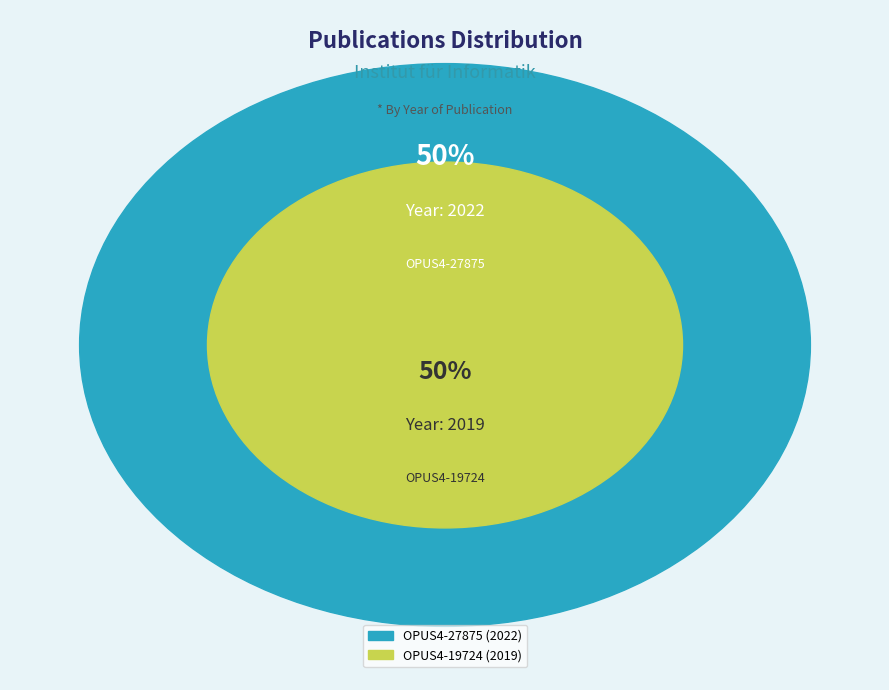

To the nearest percent, what percentage of the pie is OPUS4-27875?

50%